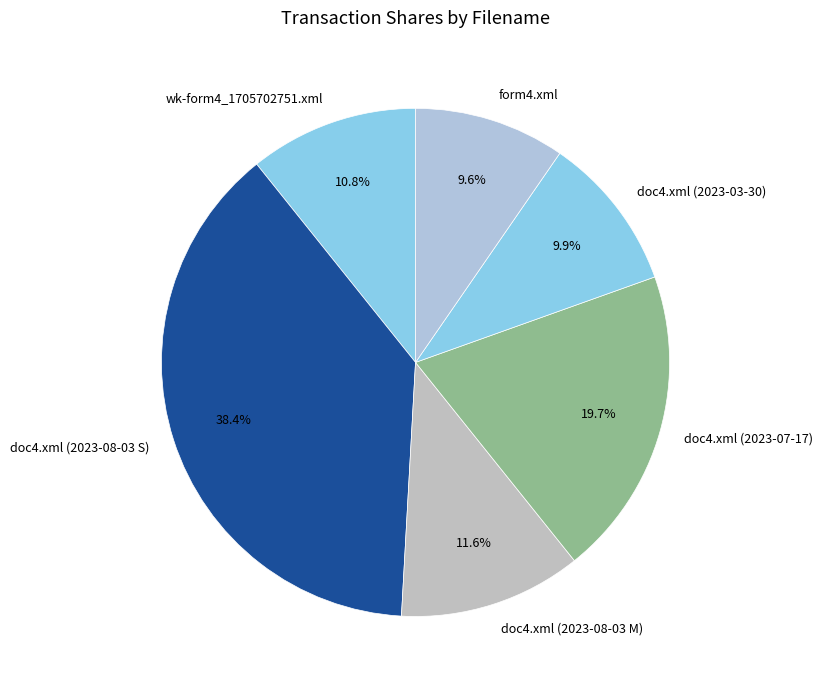

To the nearest percent, what portion does form4.xml represent?

10%